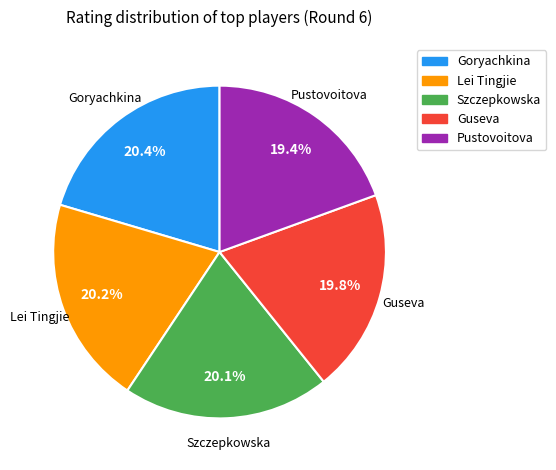

Is there any slice that represents more than half of the pie?

No